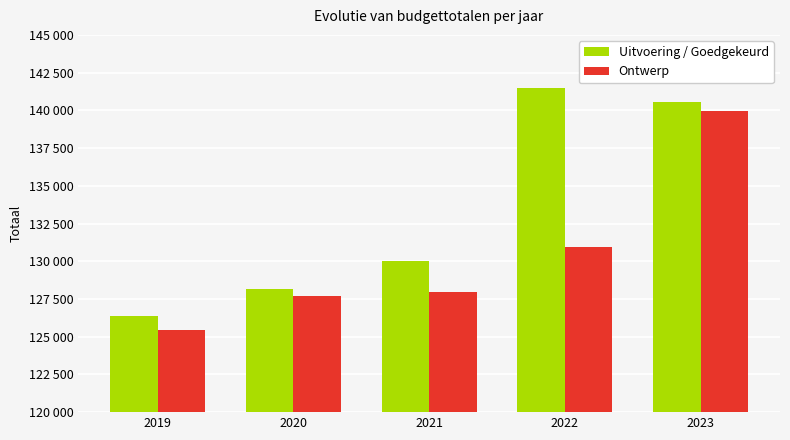

Which category has the highest value in the Uitvoering / Goedgekeurd series?

2022